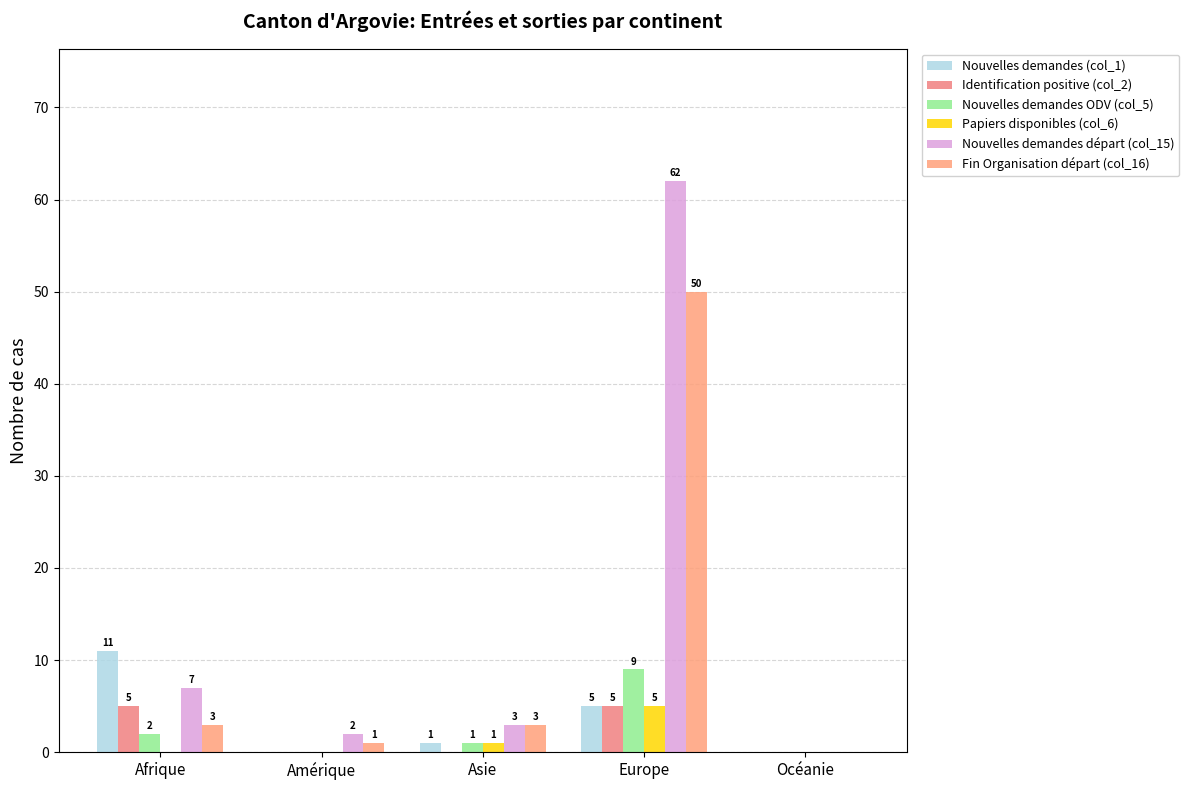

Reading right to left, extract all data points from this chart.

Nouvelles demandes (col_1): 0	5	1	0	11
Identification positive (col_2): 0	5	0	0	5
Nouvelles demandes ODV (col_5): 0	9	1	0	2
Papiers disponibles (col_6): 0	5	1	0	0
Nouvelles demandes départ (col_15): 0	62	3	2	7
Fin Organisation départ (col_16): 0	50	3	1	3